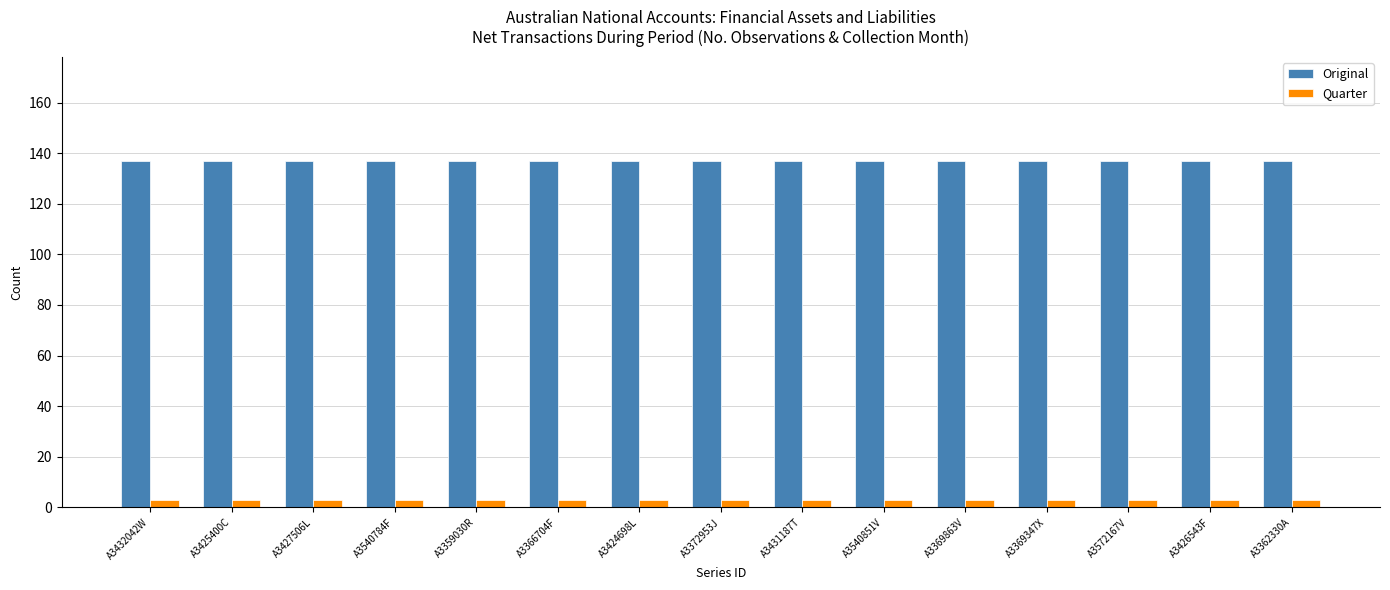

List the series in order of their overall mean, highest first.

Original, Quarter